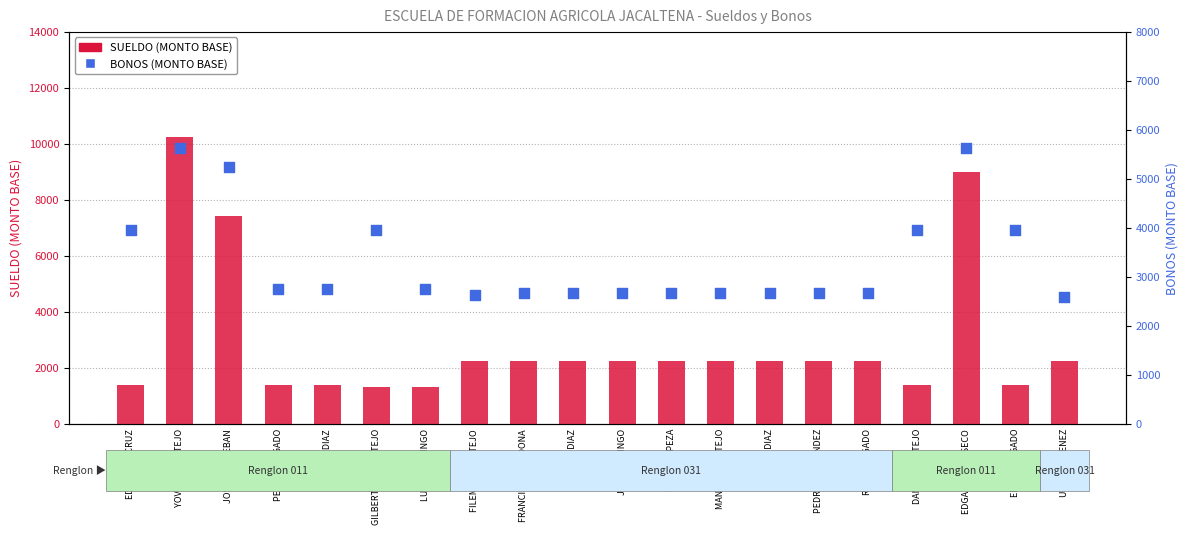

At which category is the sum across all series the highest?

YOVANY MONTEJO